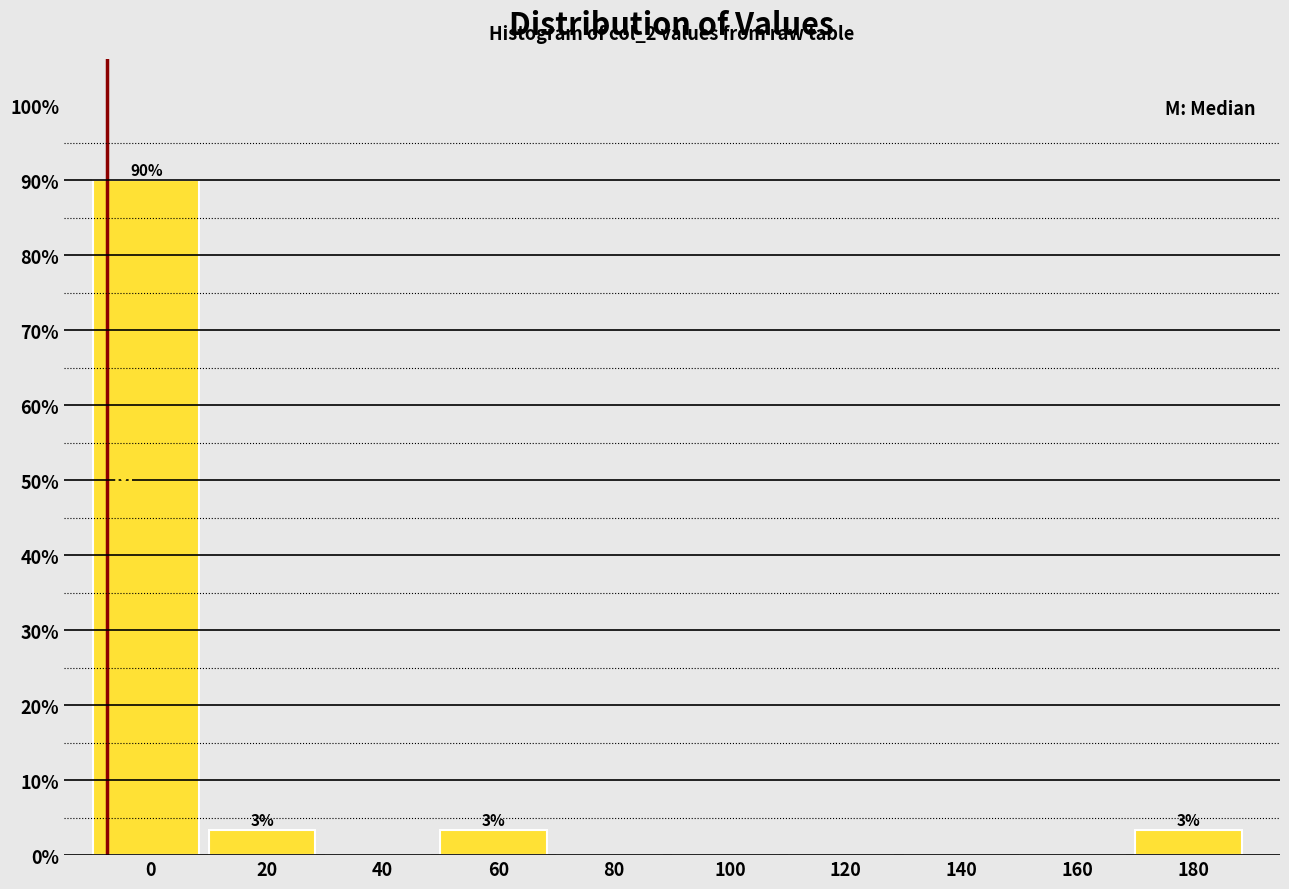

Reading right to left, what are all the values shown in this chart?

180=3.3	160=0.0	140=0.0	120=0.0	100=0.0	80=0.0	60=3.3	40=0.0	20=3.3	0=90.0